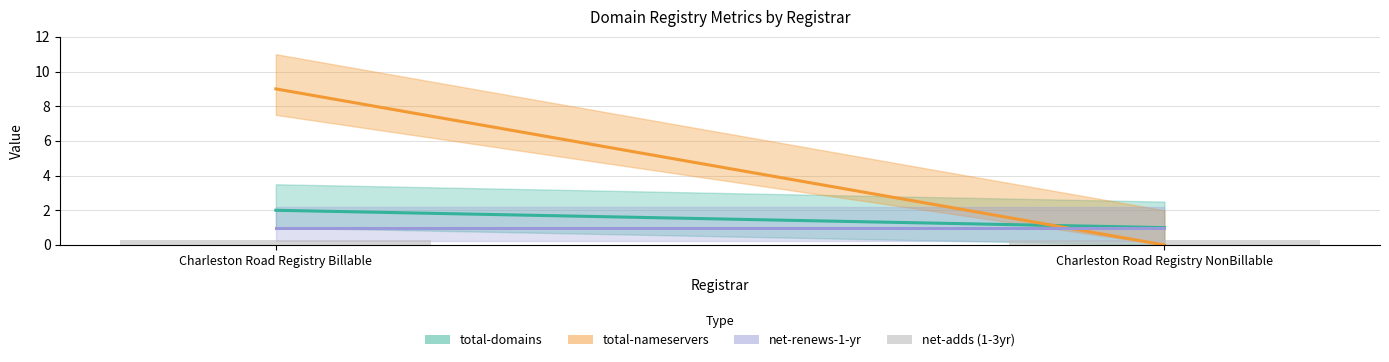

Reading left to right, transcribe all the data shown in this chart.

total-domains: Charleston Road Registry Billable=2	Charleston Road Registry NonBillable=1
total-nameservers: Charleston Road Registry Billable=9	Charleston Road Registry NonBillable=0
net-renews-1-yr: Charleston Road Registry Billable=1	Charleston Road Registry NonBillable=1
net-adds-1-yr: Charleston Road Registry Billable=0	Charleston Road Registry NonBillable=0
net-adds-2-yr: Charleston Road Registry Billable=0	Charleston Road Registry NonBillable=0
net-adds-3-yr: Charleston Road Registry Billable=0	Charleston Road Registry NonBillable=0